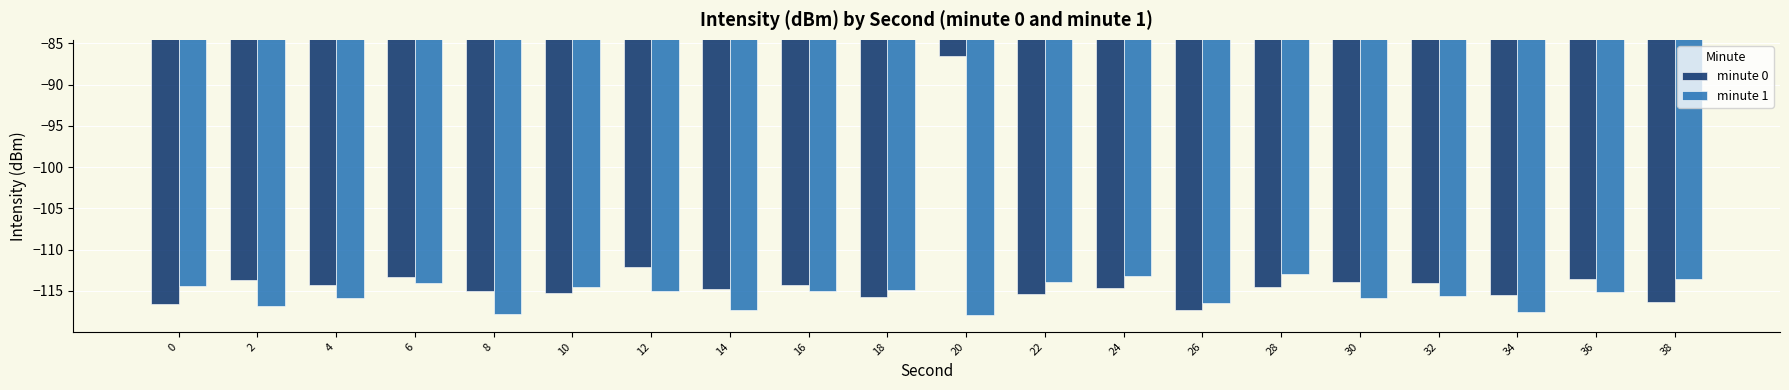

Read the minute 1 value at 22.

-113.9